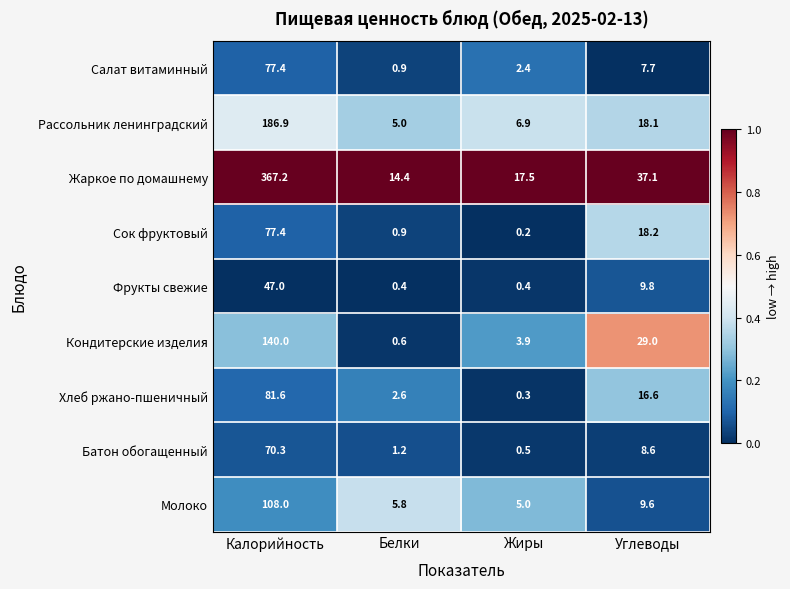

Which series has the largest range (max minus min)?

Жаркое по домашнему